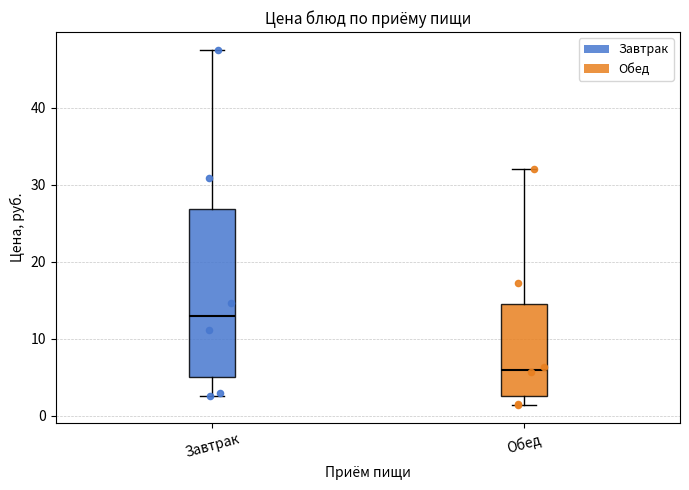

Where does the median line of the box for Обед sit on the y-axis? The values are not printed on the chart, so give them approximately, as read against the axis.

6